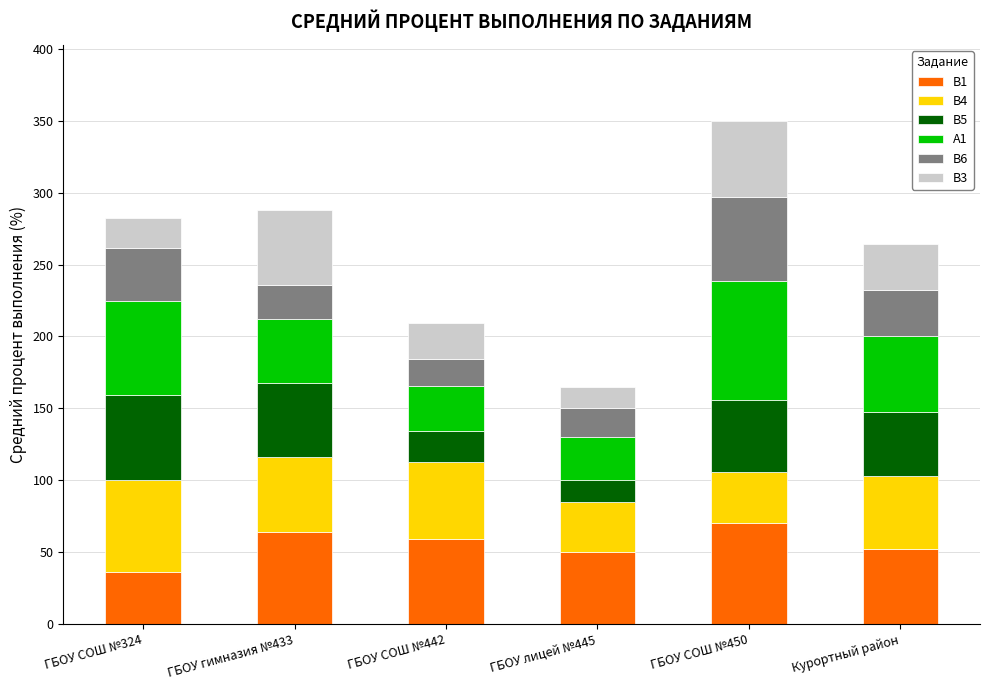

What is the minimum value for B1?

36.0